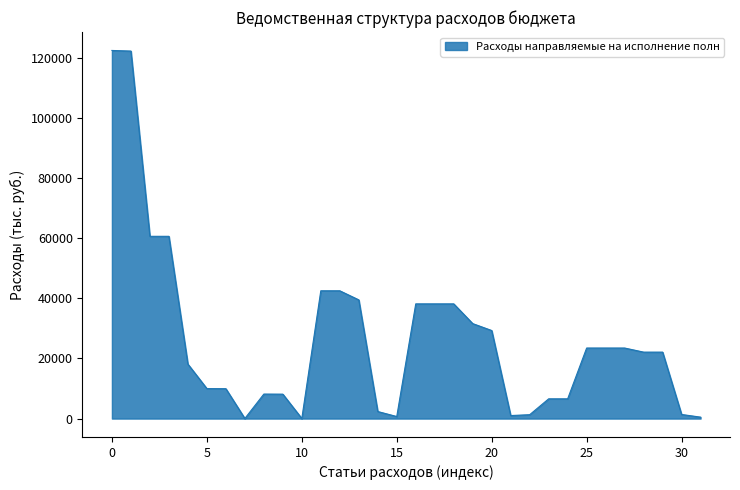

What is the greatest value displayed?

122429.4